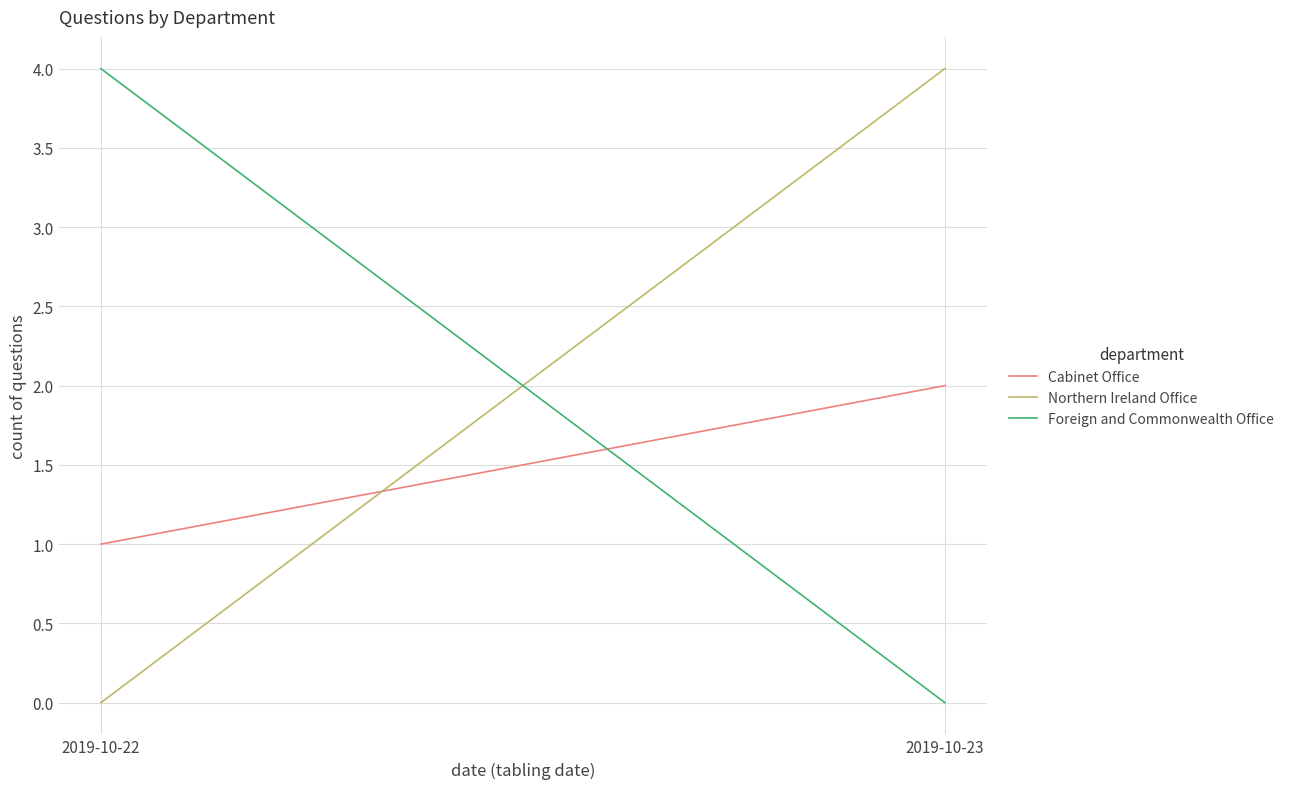

Reading left to right, what are all the values shown in this chart?

Cabinet Office: 1	2
Northern Ireland Office: 0	4
Foreign and Commonwealth Office: 4	0